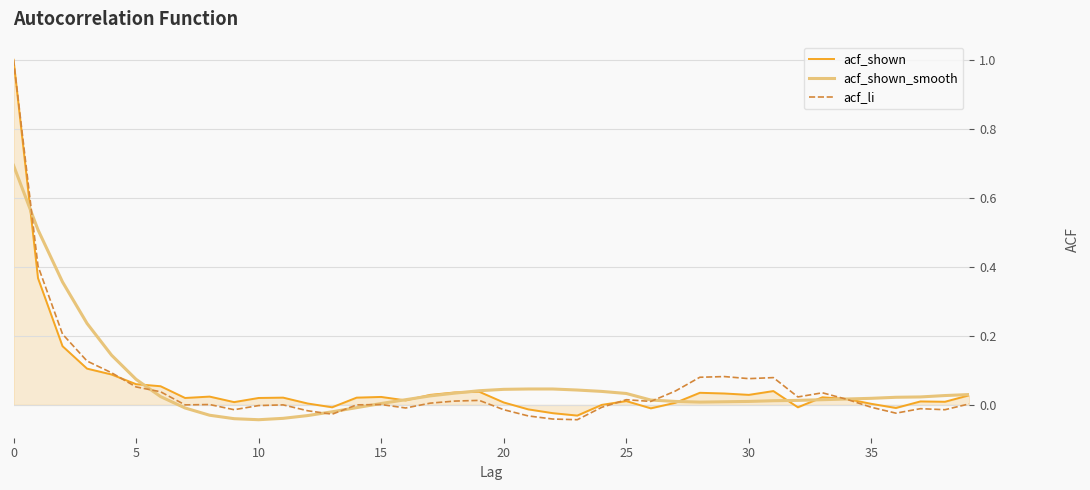

What is the sum of all acf_shown_smooth values?

2.4